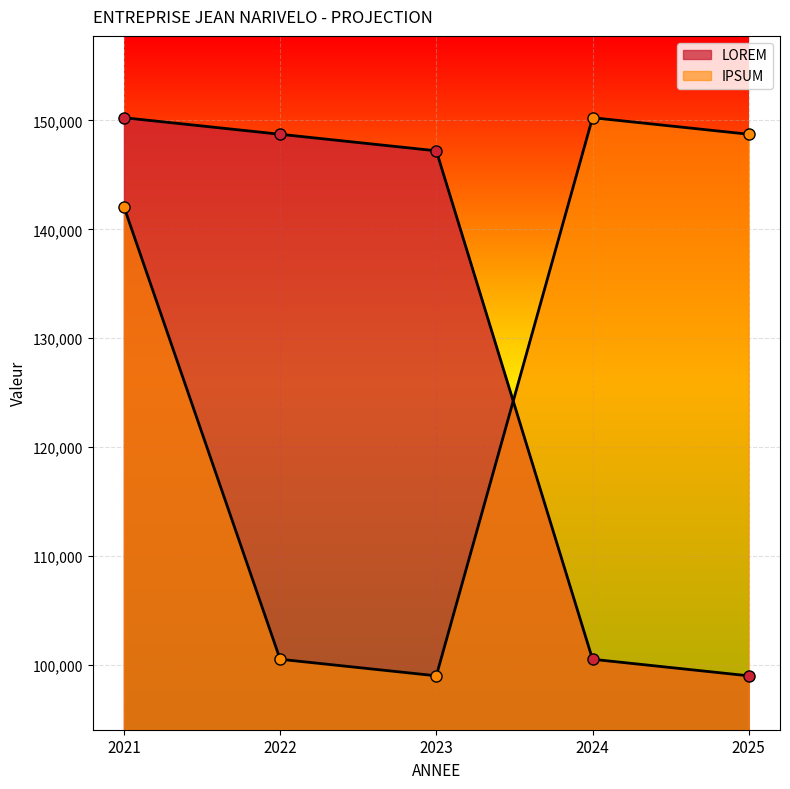

What is the difference between the maximum and minimum values in the LOREM series?

51250